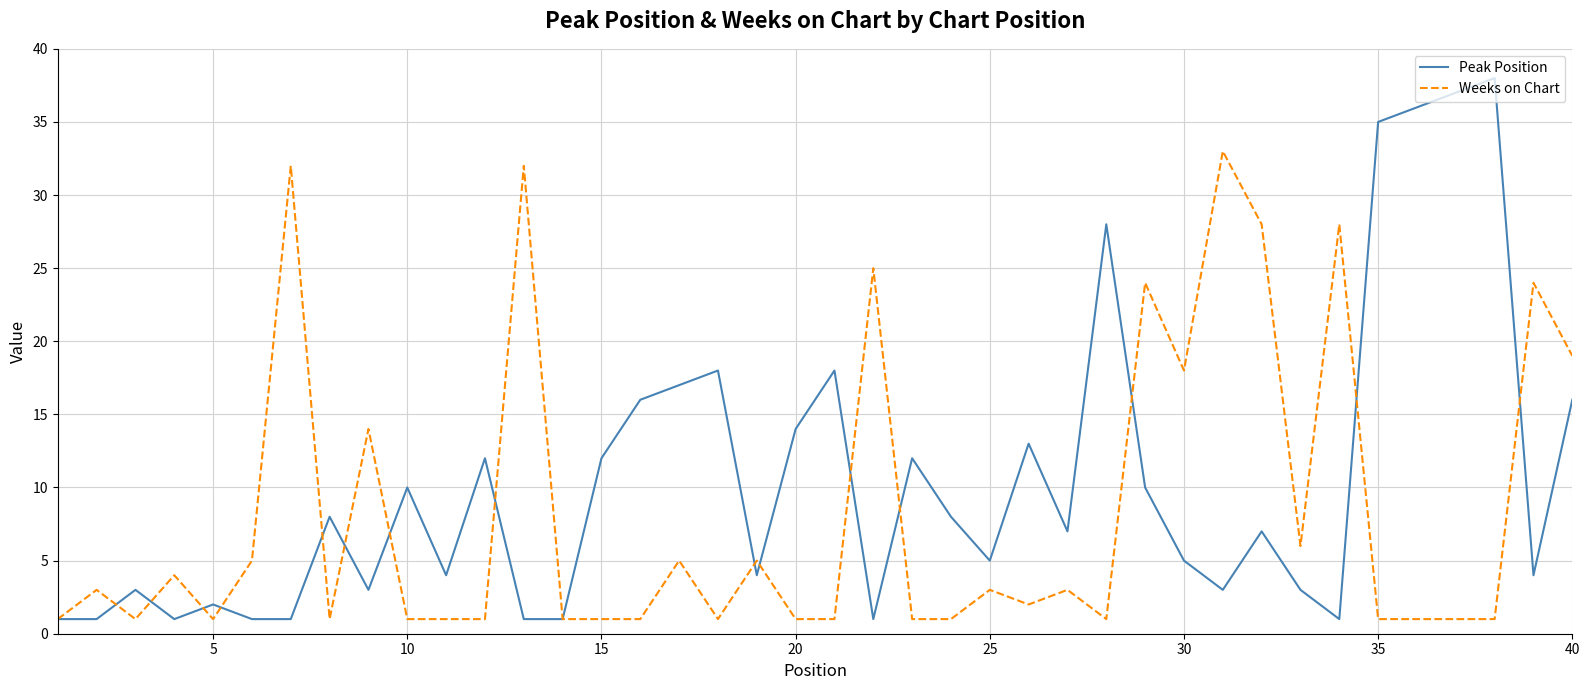

How many lines are shown in the chart?

2